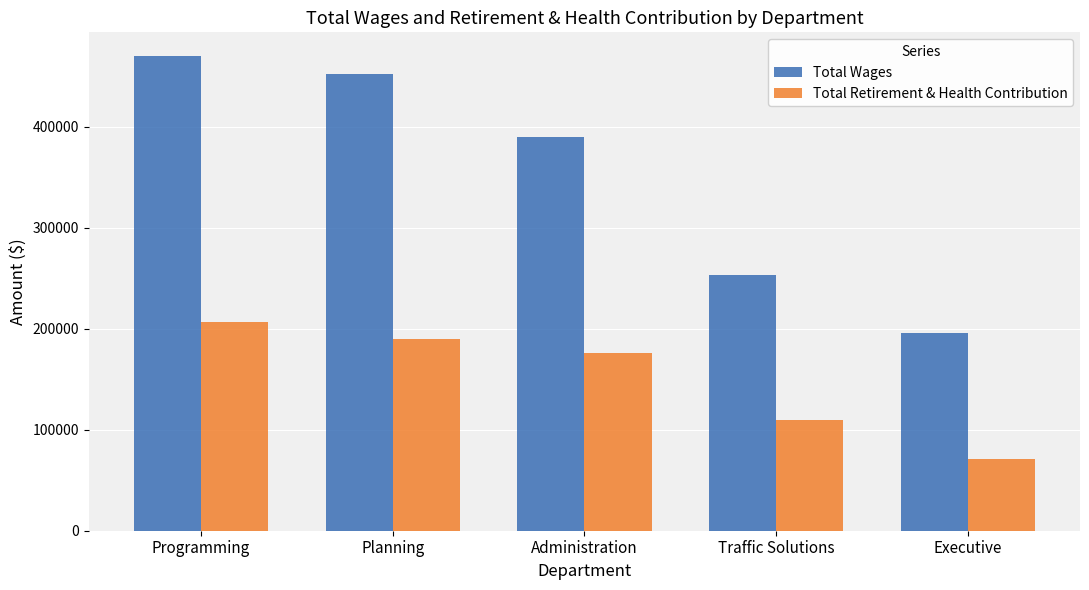

Which series changed the most between Planning and Executive?

Total Wages